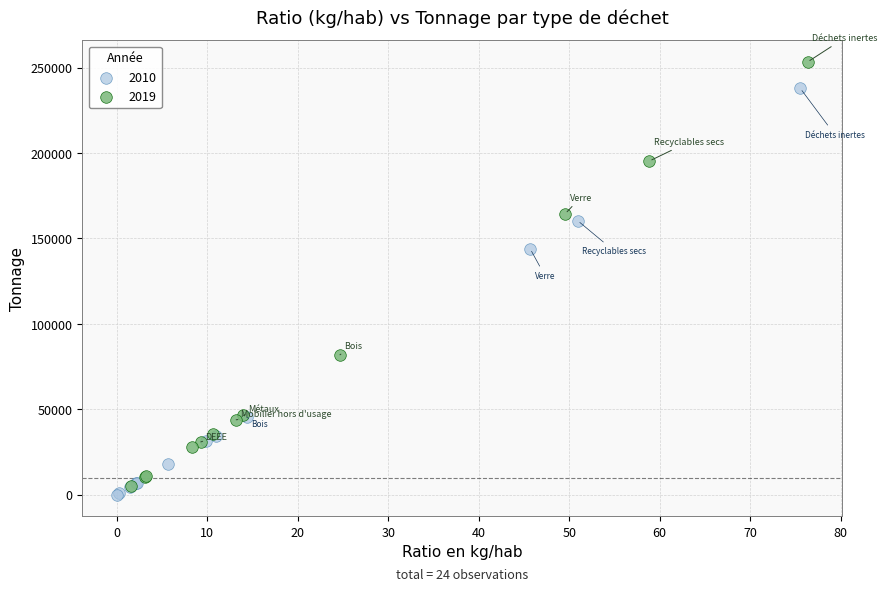

Which series contains the highest Y value?

2019